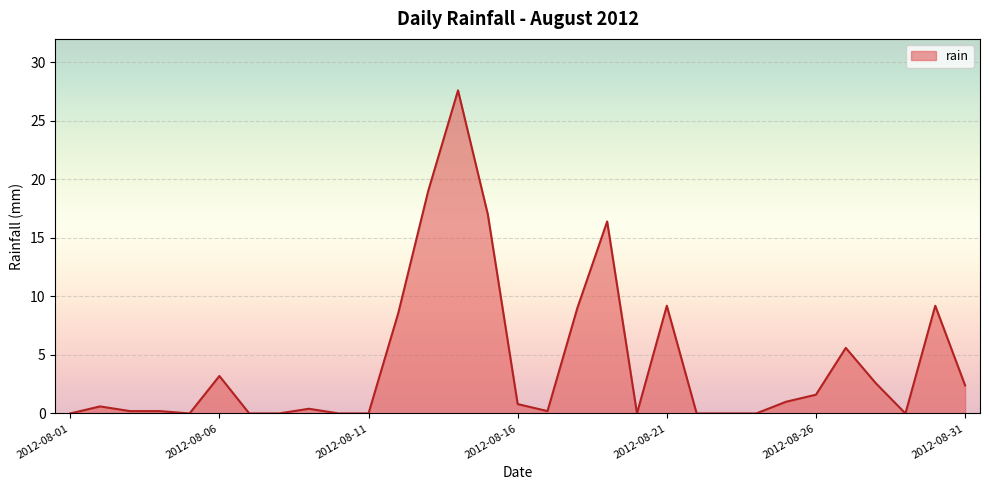

What is the maximum value shown in the chart?

27.6